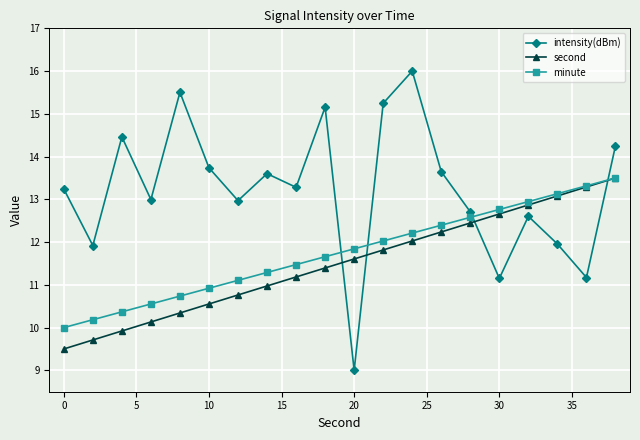

Which series has the largest range (max minus min)?

intensity(dBm)